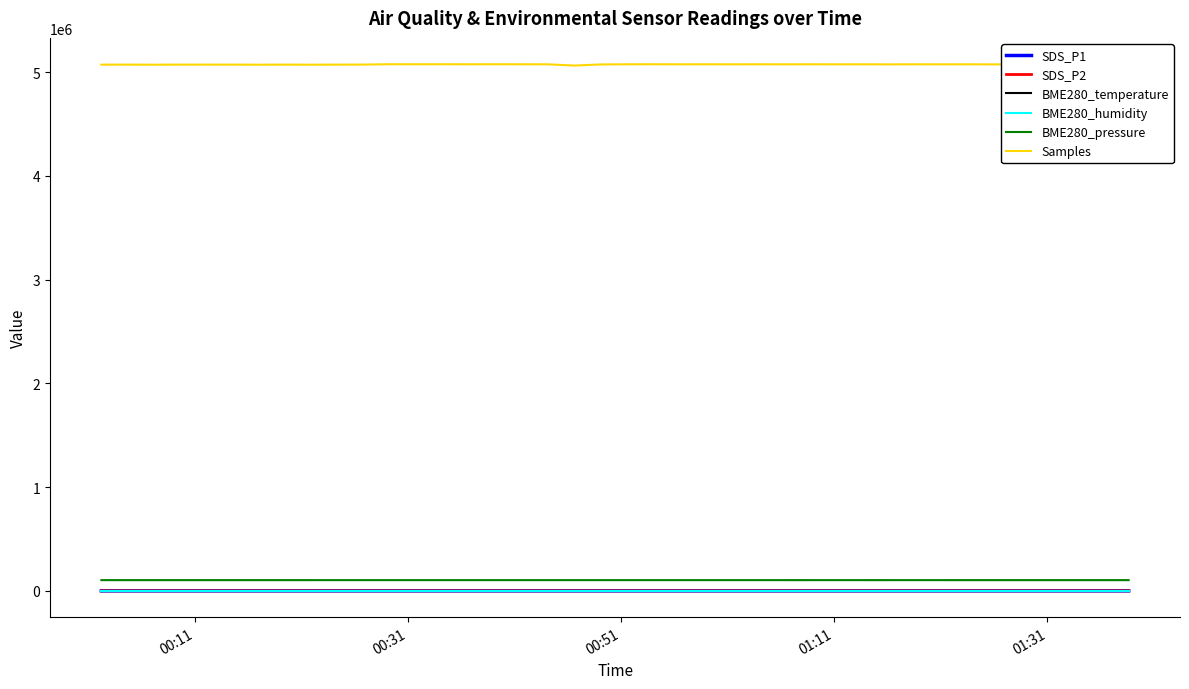

Which series has the widest spread of values?

Samples